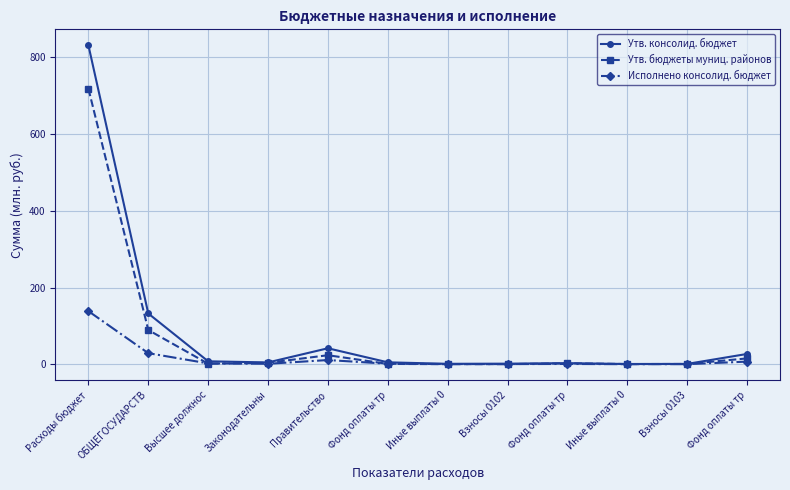

What is the difference between the highest and lowest values at Взносы 0103?

0.7